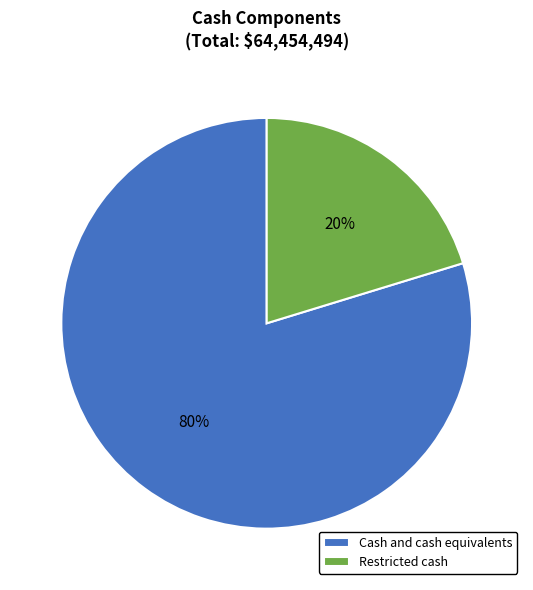

Combined, do Restricted cash and Cash and cash equivalents account for over 50%?

Yes